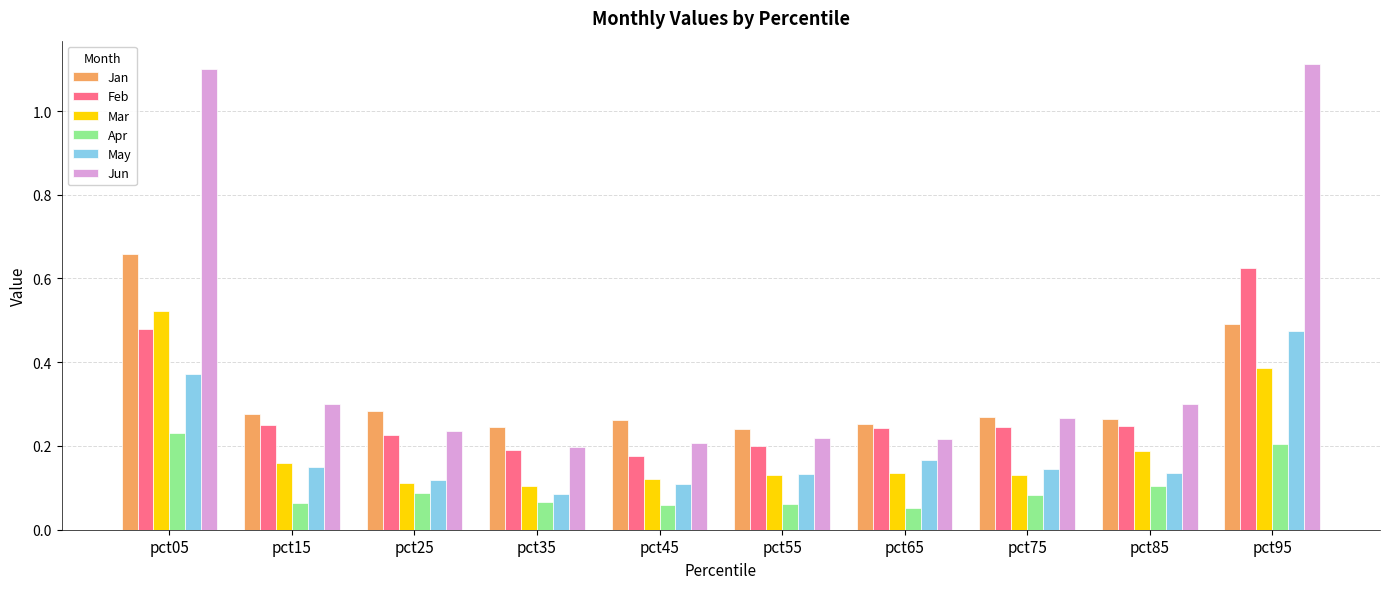

The value of May at pct65 is 0.3. True or false?

False